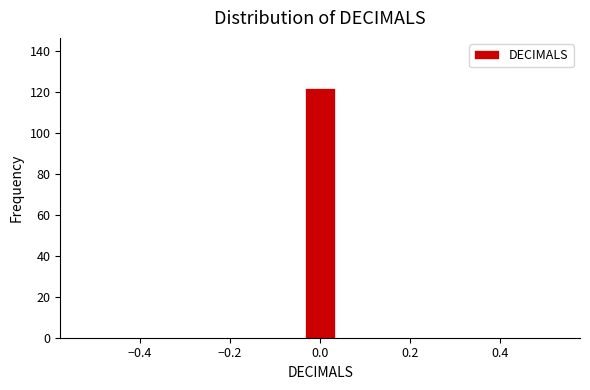

Around what value on the x-axis is the tallest bar? Give the approximate position of its centre, as read against the axis.

0.00